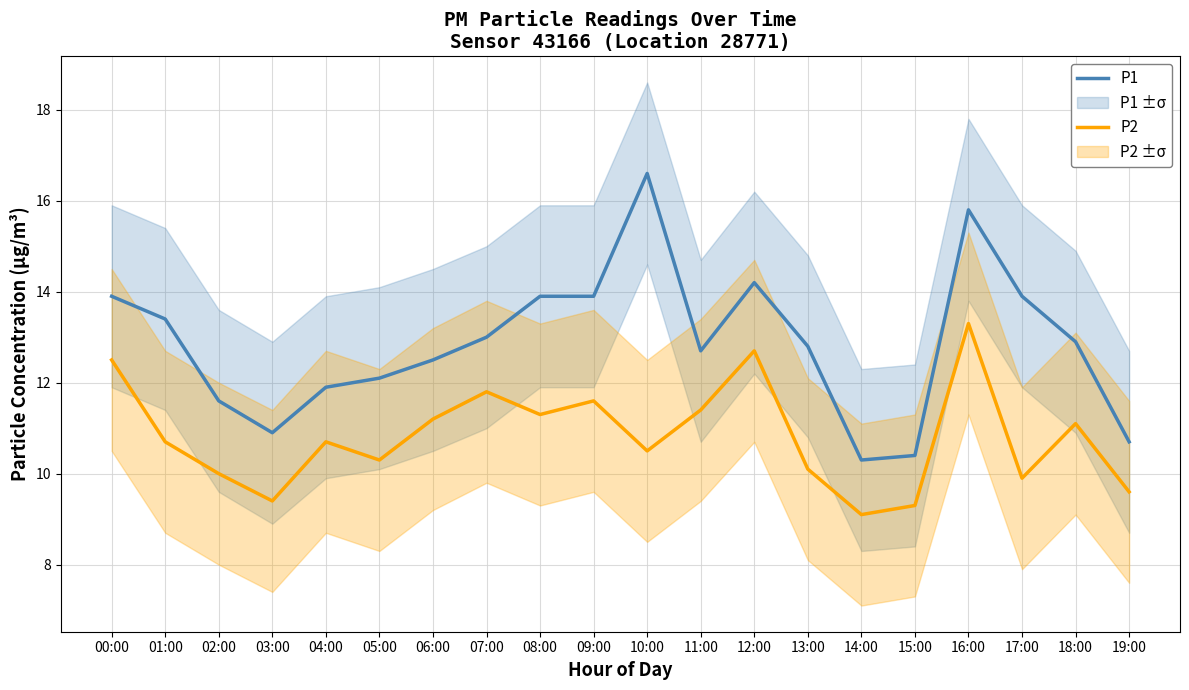

What position from the left is 19:00?

20